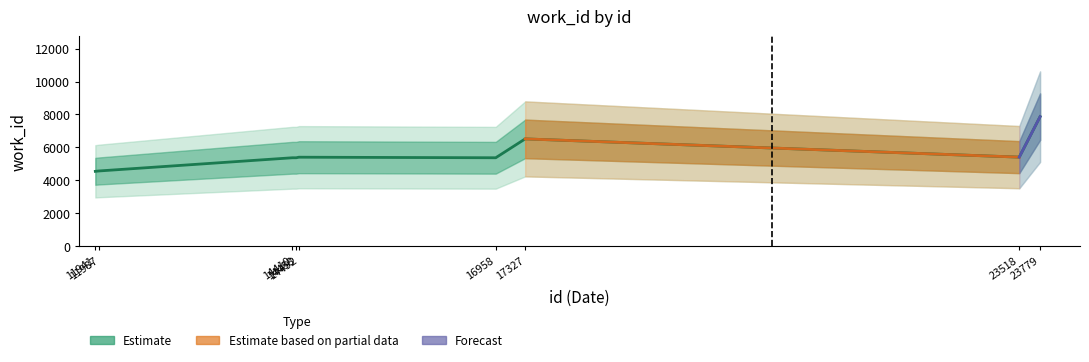

The value at 23779 is 1977. True or false?

False